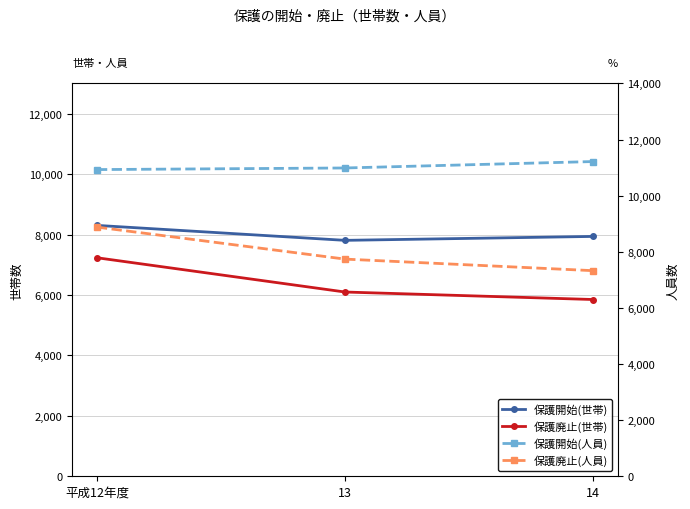

What is the sum of all 保護廃止(人員) values?

23949